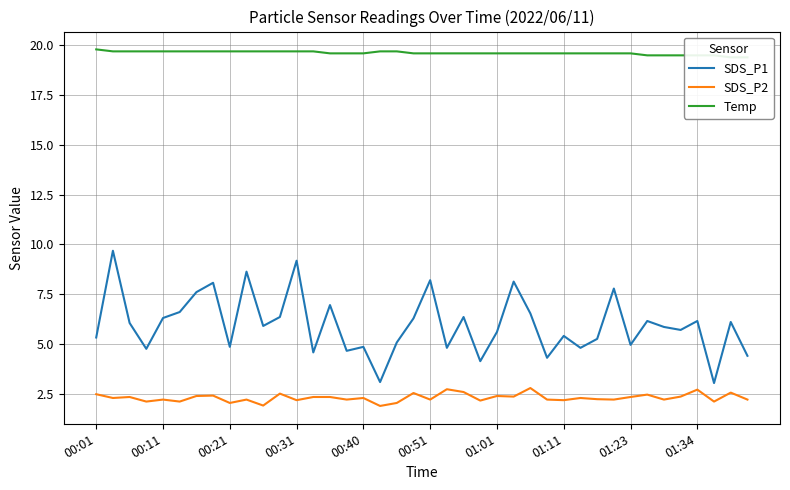

True or false: SDS_P1 and SDS_P2 intersect in this chart.

False